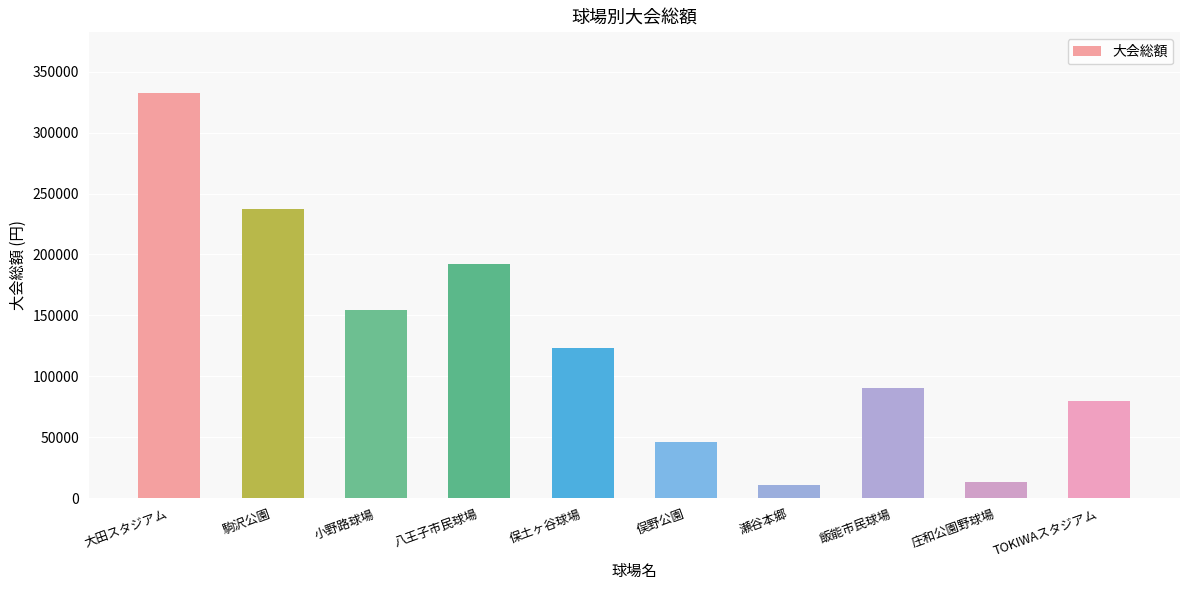

What is the difference between the values at 八王子市民球場 and 俣野公園?

146400